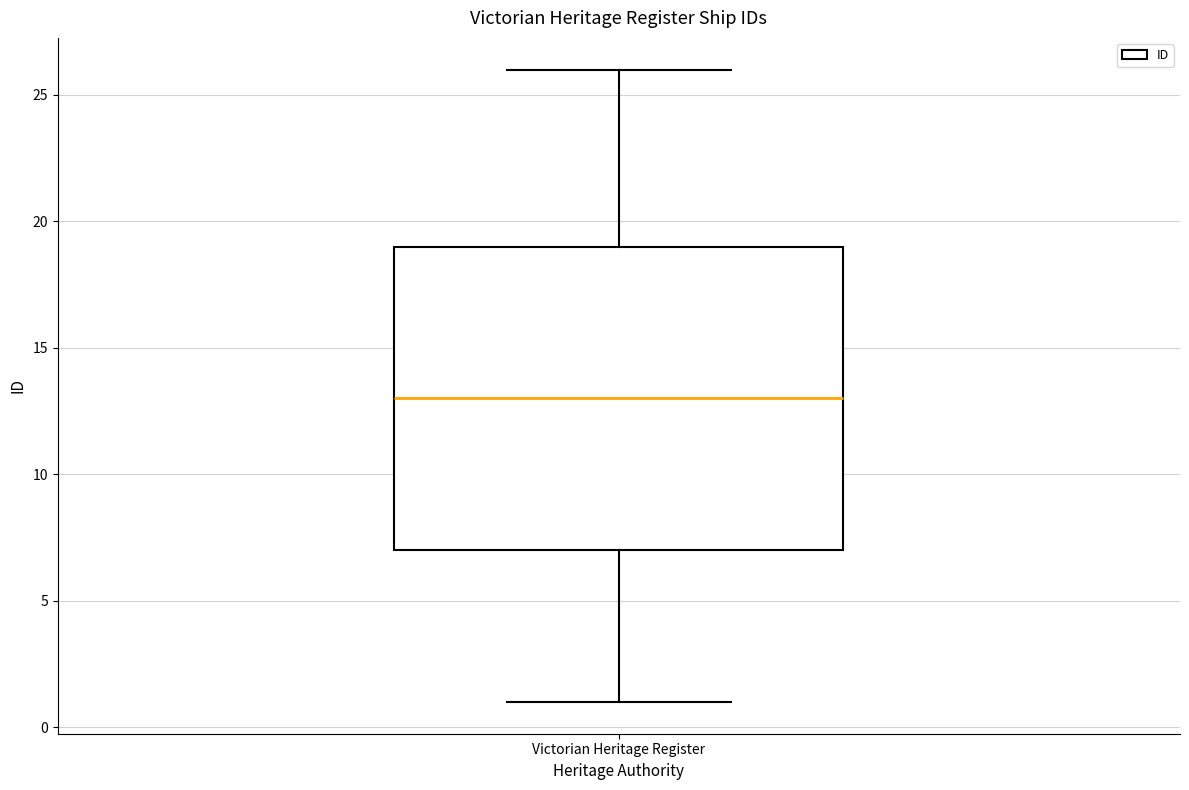

Transcribe this box plot: give where the median line is, the range the box spans, and where the two whiskers end, as read against the y-axis. The values are not printed on the chart, so give them approximately, as read against the axis.

median 13, box 7 to 19, whiskers 1 to 26